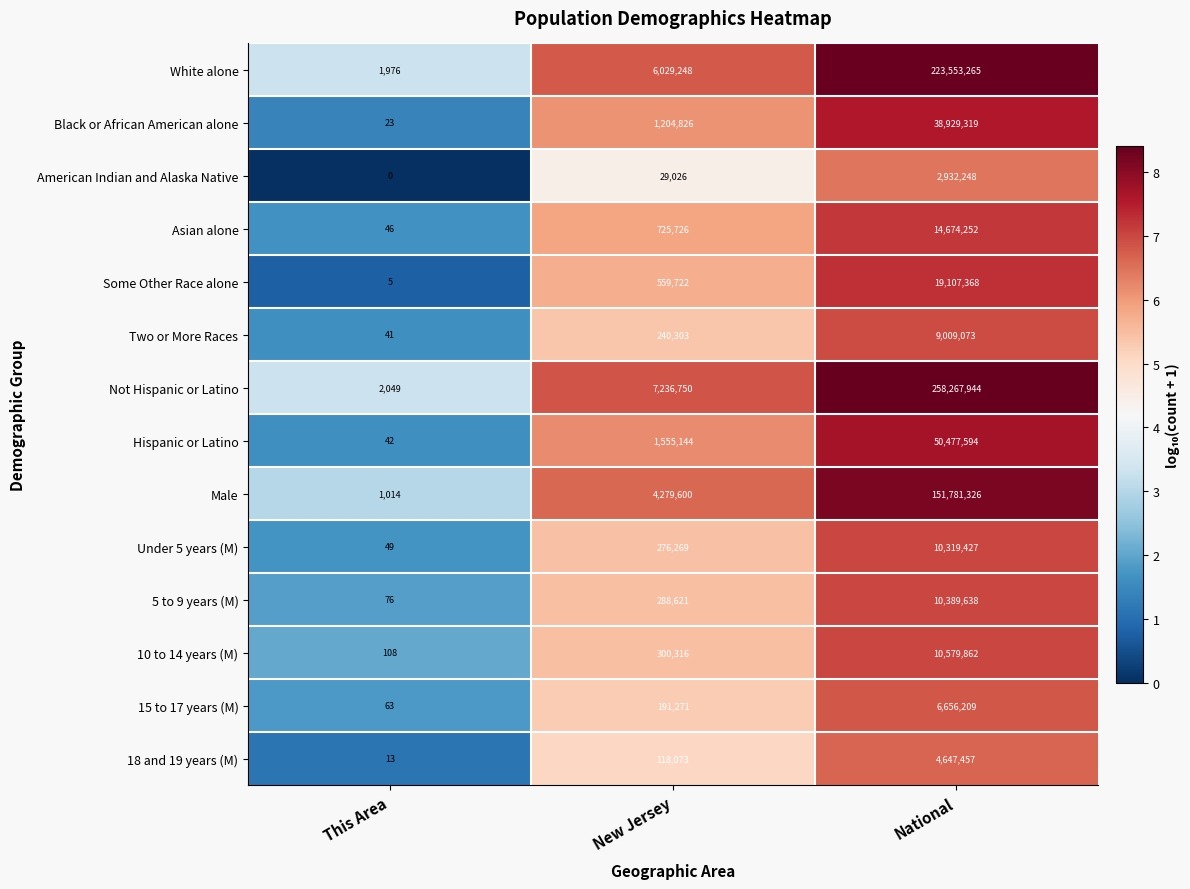

At which category is the sum across all series the highest?

National